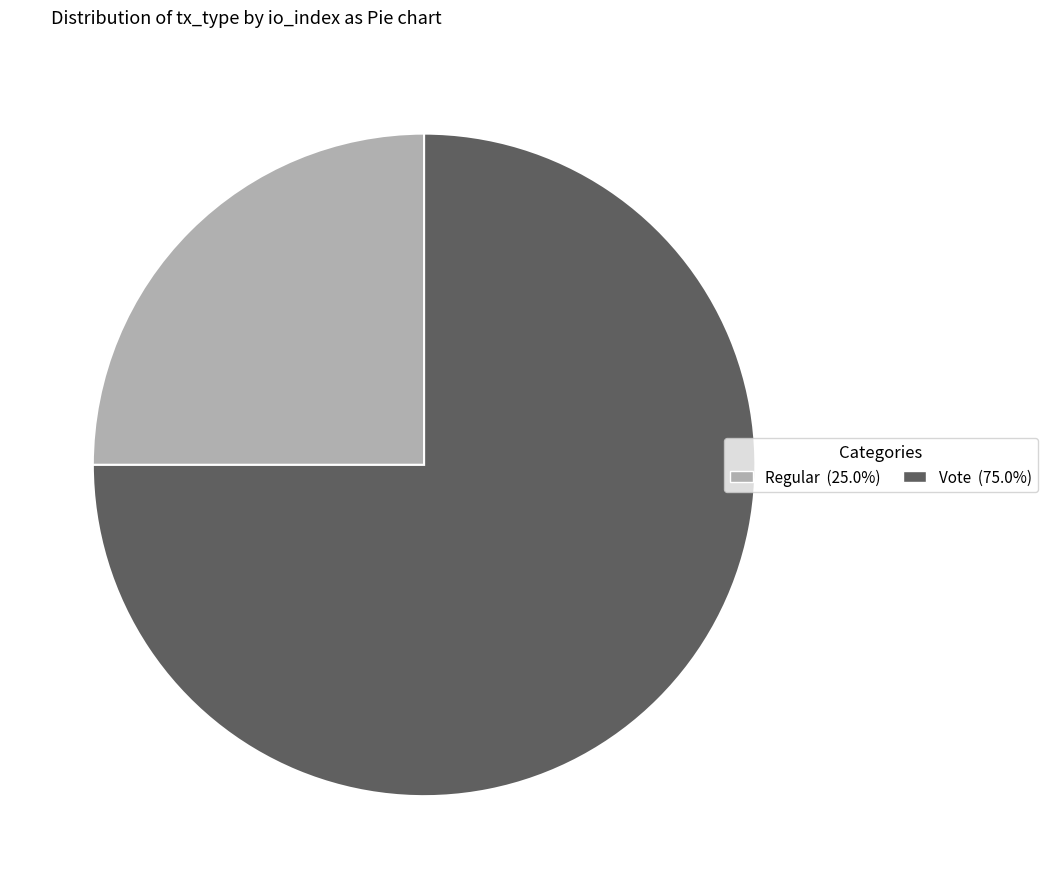

Is it true that Regular is 25% of the pie?

True